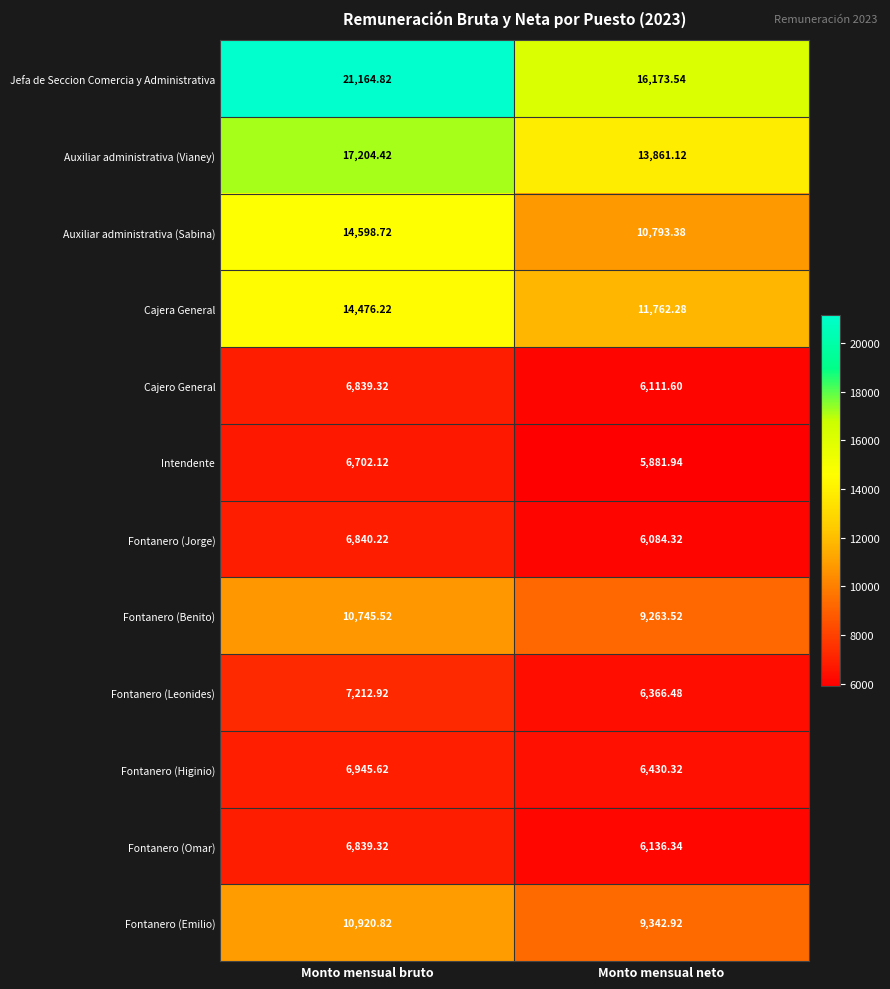

Count the number of categories in the chart.

2